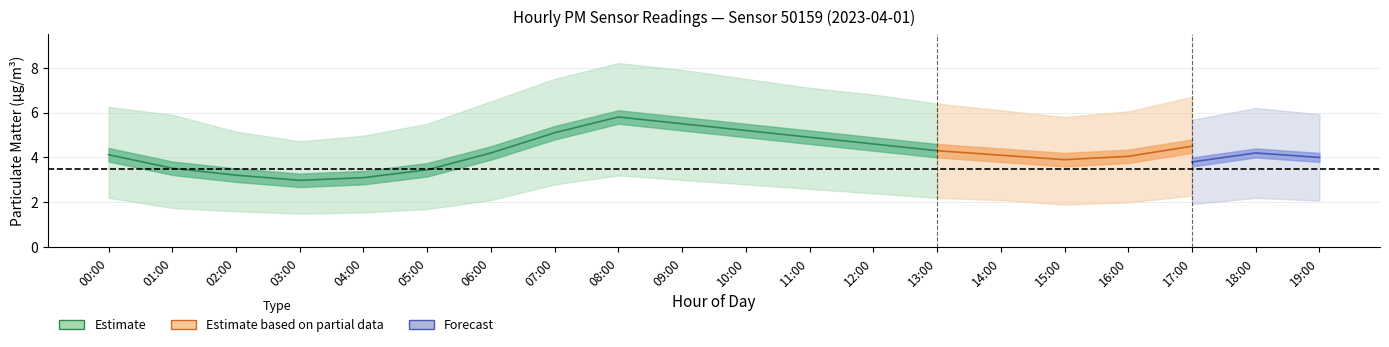

How many categories are shown in the chart?

20